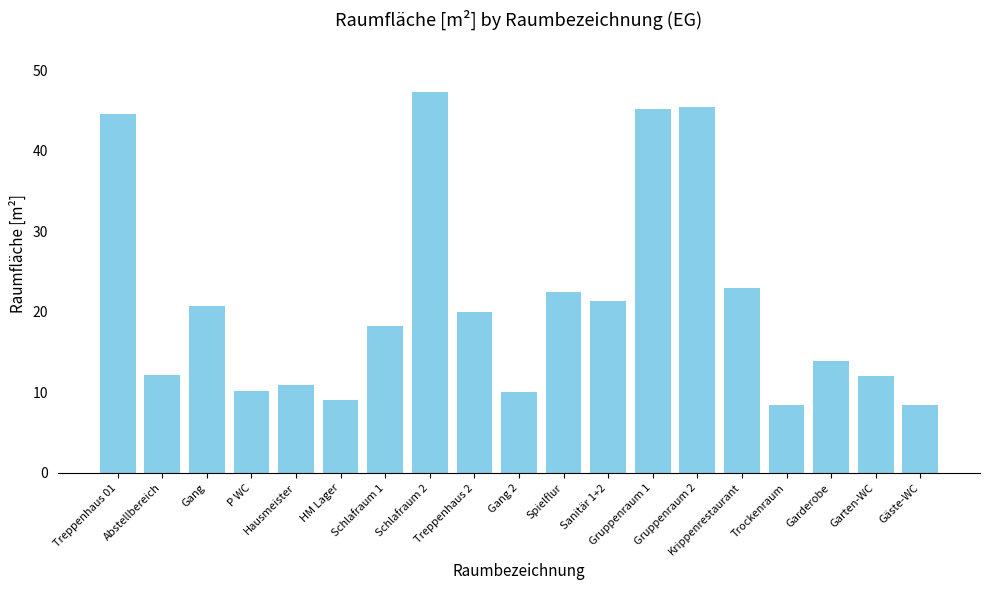

Are the bars horizontal?

No